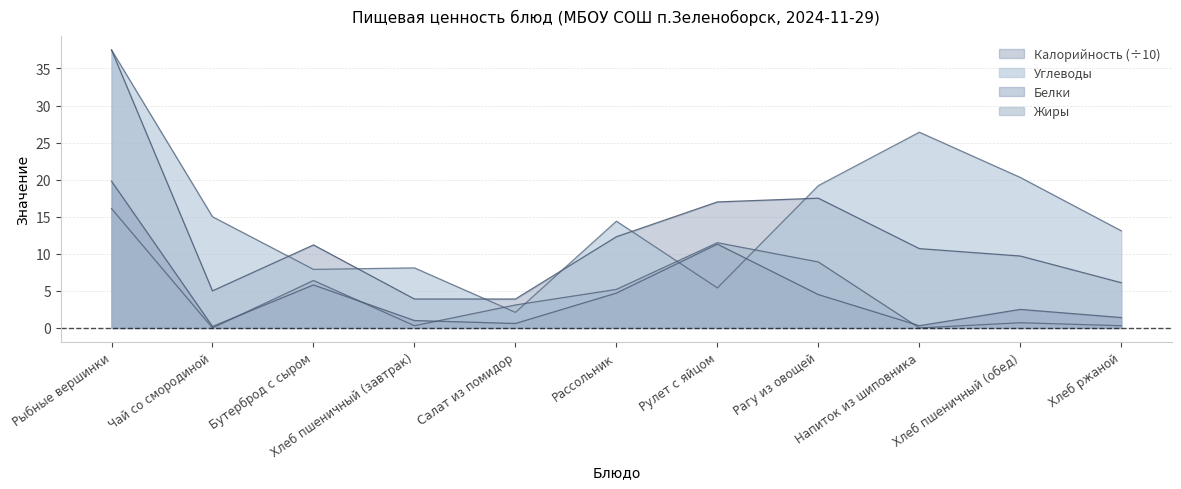

What are all the series names shown in the legend?

Калорийность, Белки, Жиры, Углеводы